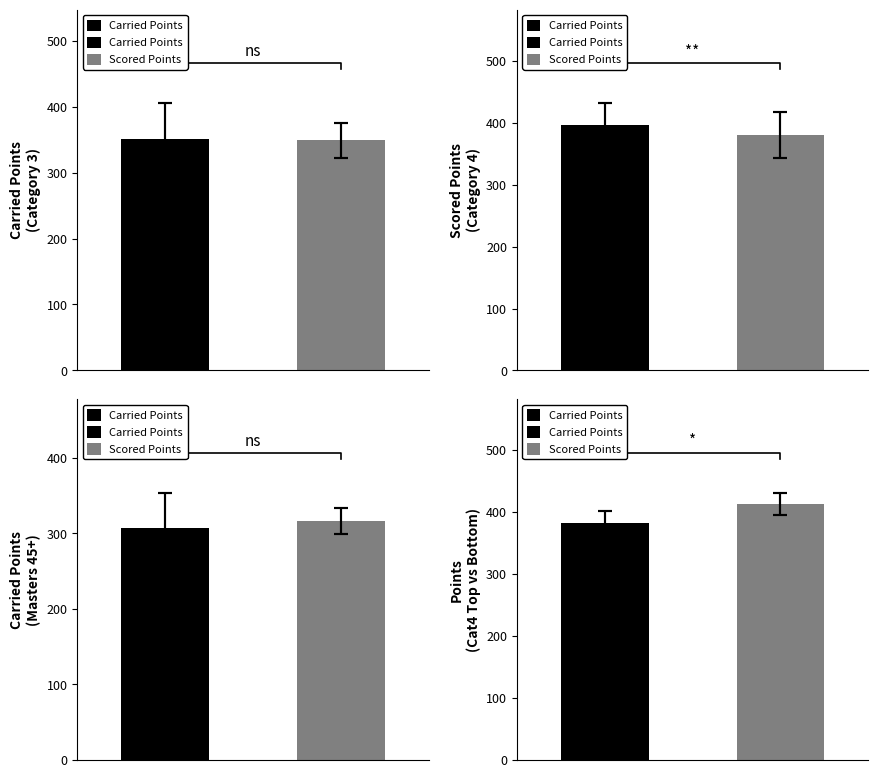

Which category has the highest value across all series?

1